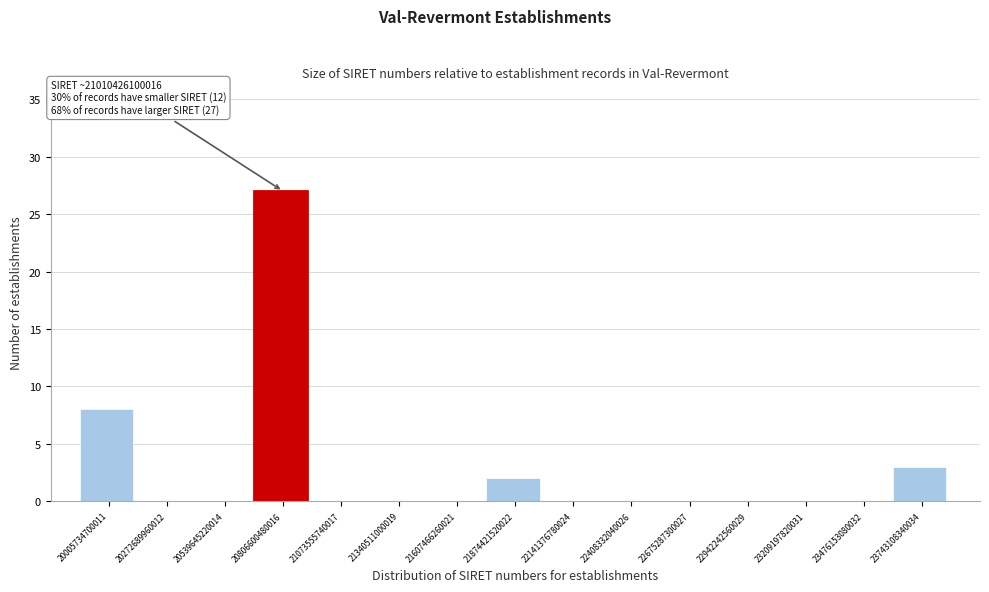

Reading left to right, list all the values displayed in this chart.

20005734700011=8	20272689960012=0	20539645220014=0	20806600480016=27	21073555740017=0	21340511000019=0	21607466260021=0	21874421520022=2	22141376780024=0	22408332040026=0	22675287300027=0	22942242560029=0	23209197820031=0	23476153080032=0	23743108340034=3